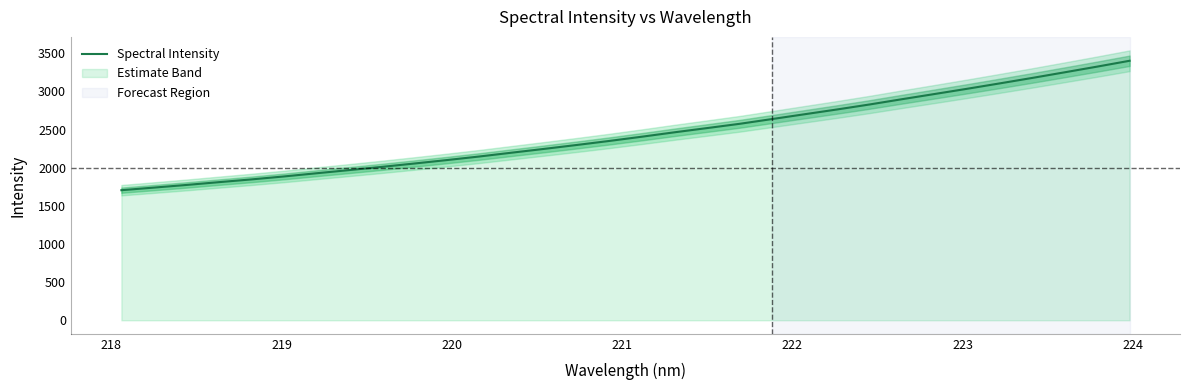

What is the lowest value of the Spectral Intensity series?

1705.2